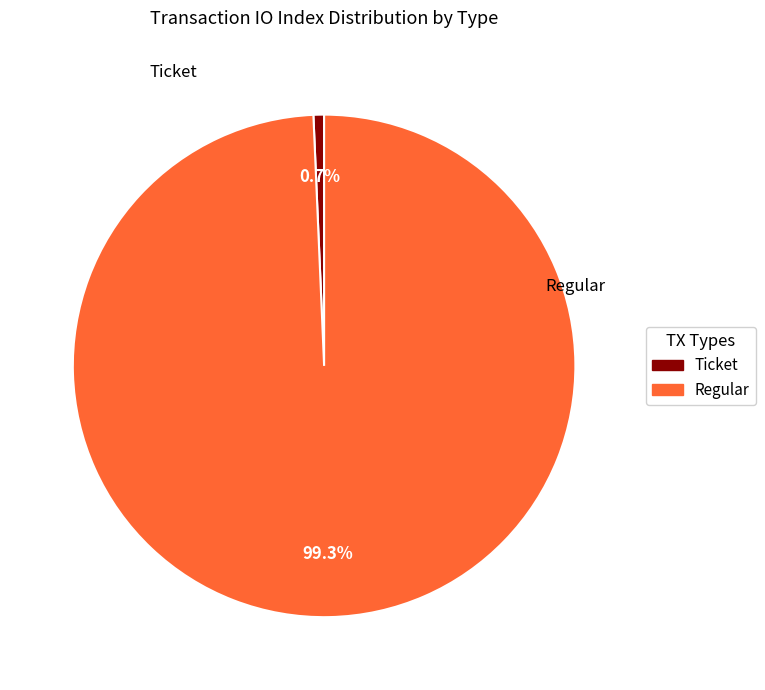

To the nearest percent, what is the difference between the Ticket and Regular slice percentages?

99%